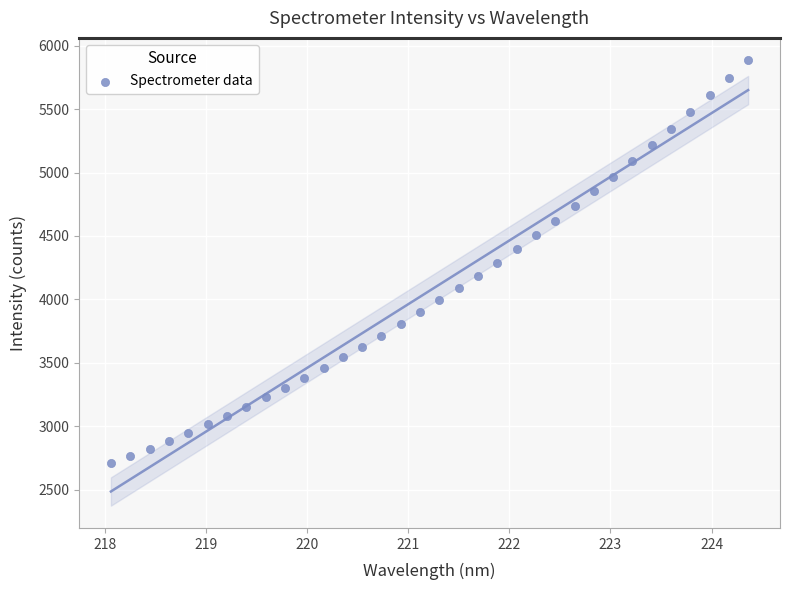

What is the range of Y values (max minus min)?

3180.7